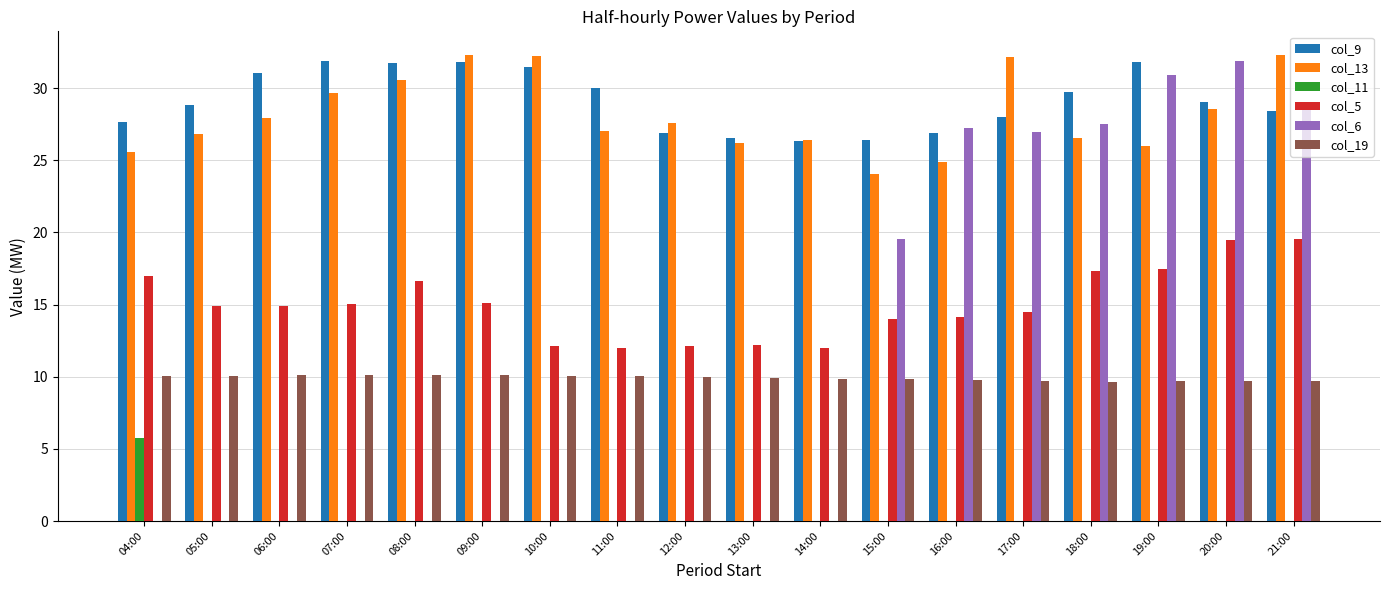

What is the total value across all series at 11:00?

79.1